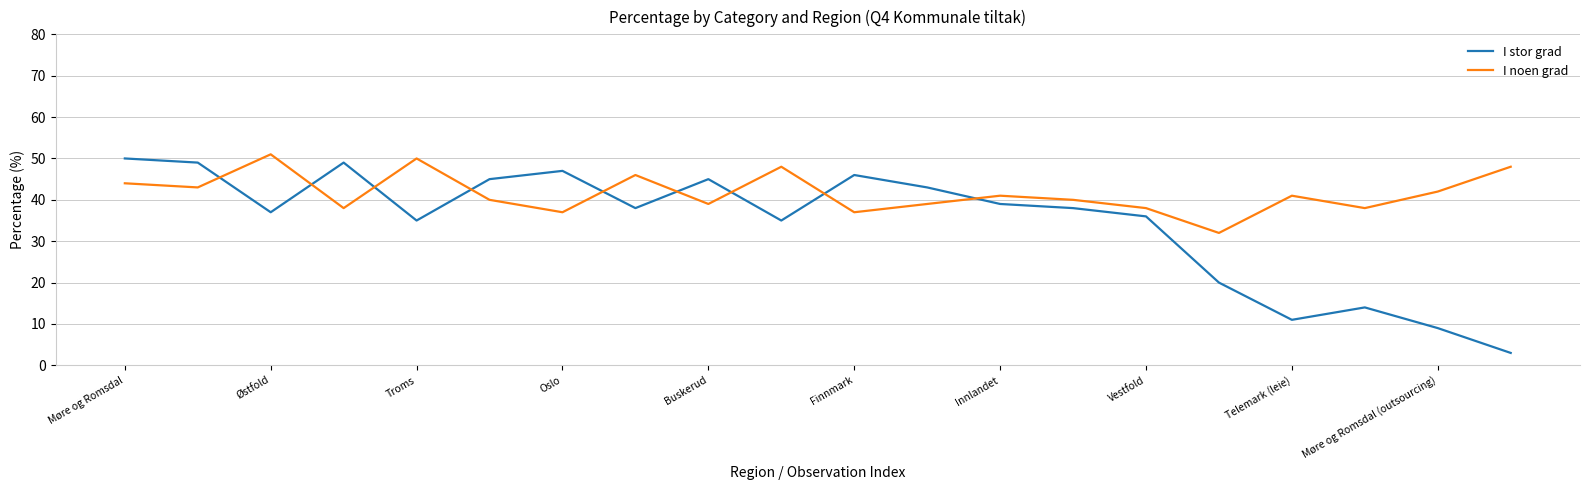

What is the difference between the maximum and minimum values in the I stor grad series?

47